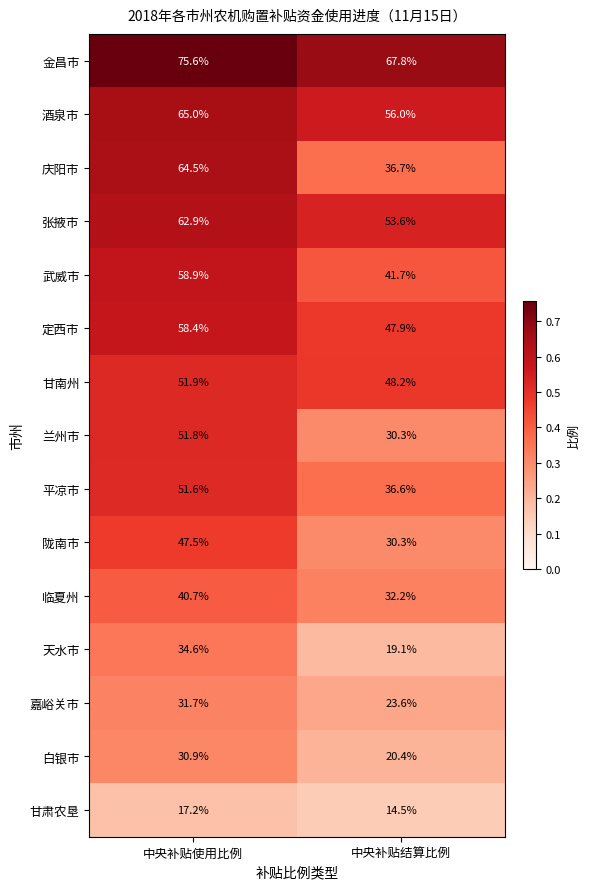

Reading left to right, list all the values displayed in this chart.

金昌市: 中央补贴使用比例=75.6	中央补贴结算比例=67.8
酒泉市: 中央补贴使用比例=65.0	中央补贴结算比例=56.0
庆阳市: 中央补贴使用比例=64.5	中央补贴结算比例=36.7
张掖市: 中央补贴使用比例=62.9	中央补贴结算比例=53.6
武威市: 中央补贴使用比例=58.9	中央补贴结算比例=41.7
定西市: 中央补贴使用比例=58.4	中央补贴结算比例=47.9
甘南州: 中央补贴使用比例=51.9	中央补贴结算比例=48.2
兰州市: 中央补贴使用比例=51.8	中央补贴结算比例=30.3
平凉市: 中央补贴使用比例=51.6	中央补贴结算比例=36.6
陇南市: 中央补贴使用比例=47.5	中央补贴结算比例=30.3
临夏州: 中央补贴使用比例=40.7	中央补贴结算比例=32.2
天水市: 中央补贴使用比例=34.6	中央补贴结算比例=19.1
嘉峪关市: 中央补贴使用比例=31.7	中央补贴结算比例=23.6
白银市: 中央补贴使用比例=30.9	中央补贴结算比例=20.4
甘肃农垦: 中央补贴使用比例=17.2	中央补贴结算比例=14.5